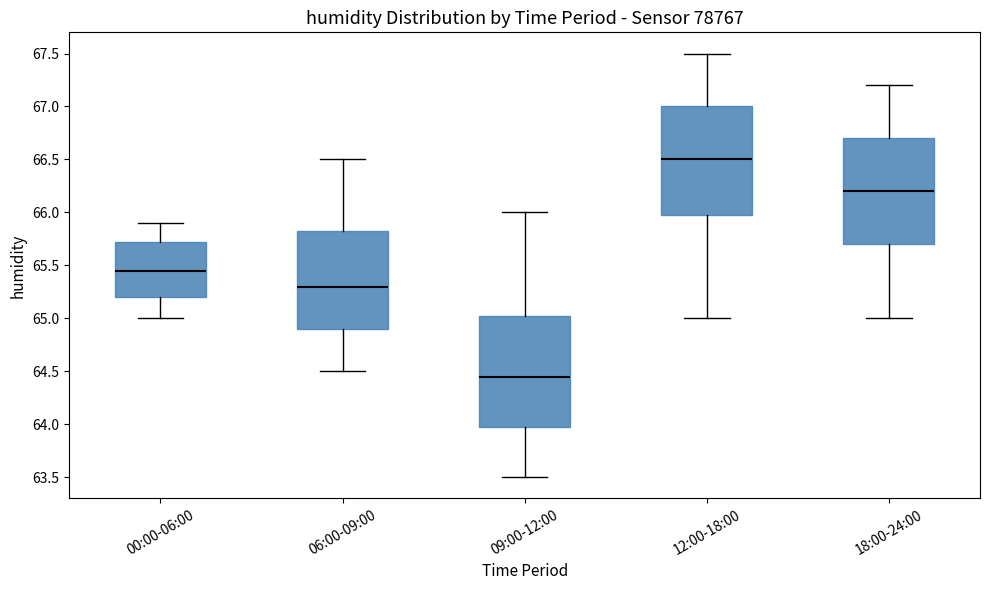

Which box's median line is the highest?

12:00-18:00